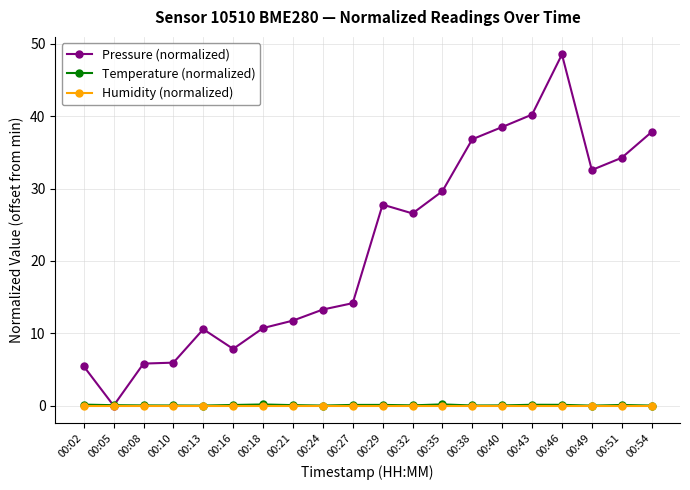

What is the value of the Temperature (normalized) point at the 2nd from the left?

0.1